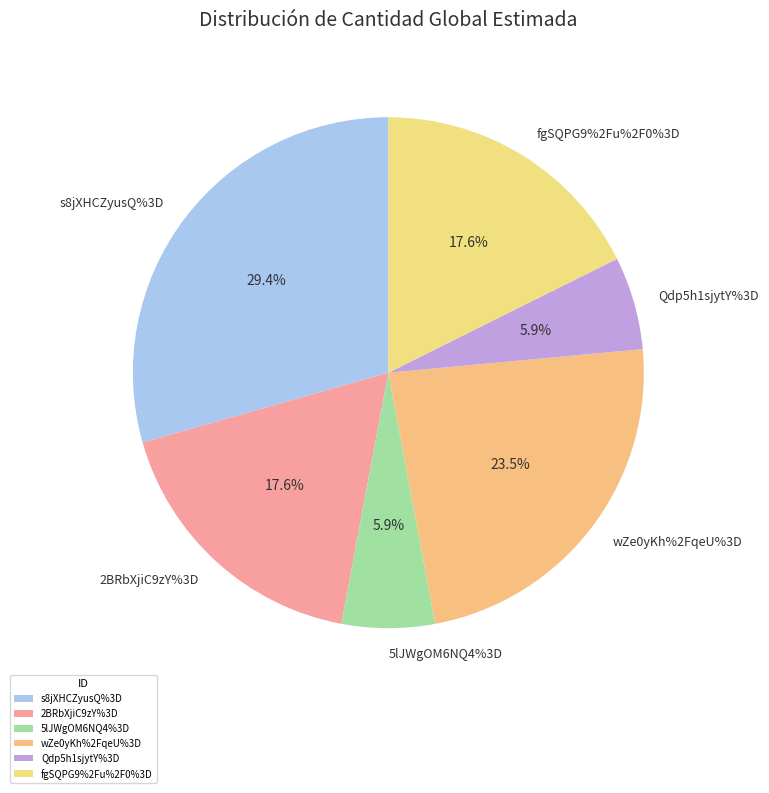

What percentage do 2BRbXjiC9zY%3D and fgSQPG9%2Fu%2F0%3D together represent?

35.3%